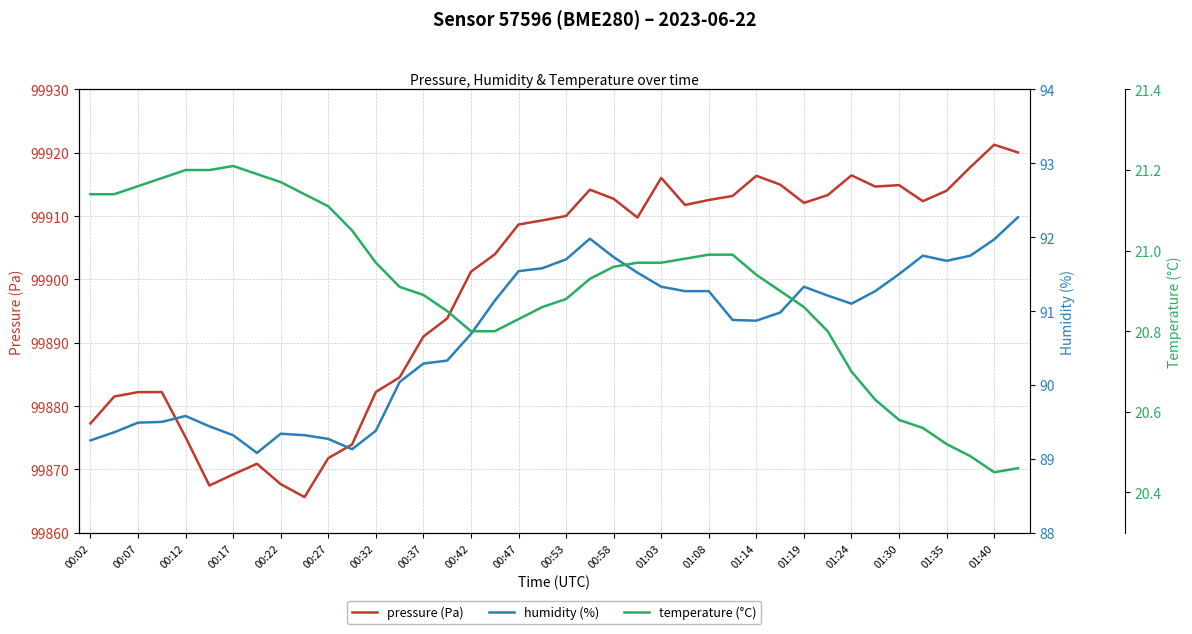

What is the minimum value shown in the chart?

20.4